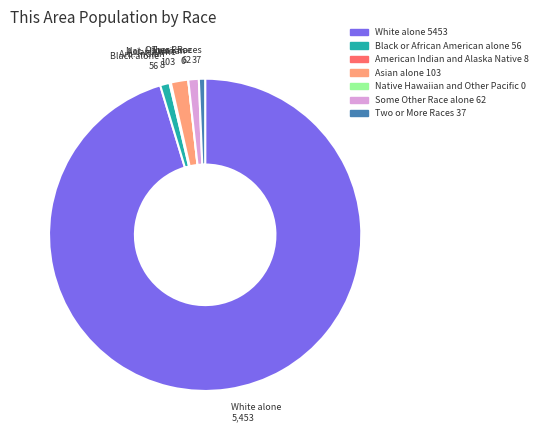

Between White alone 5453 and Asian alone 103, which is larger?

White alone 5453